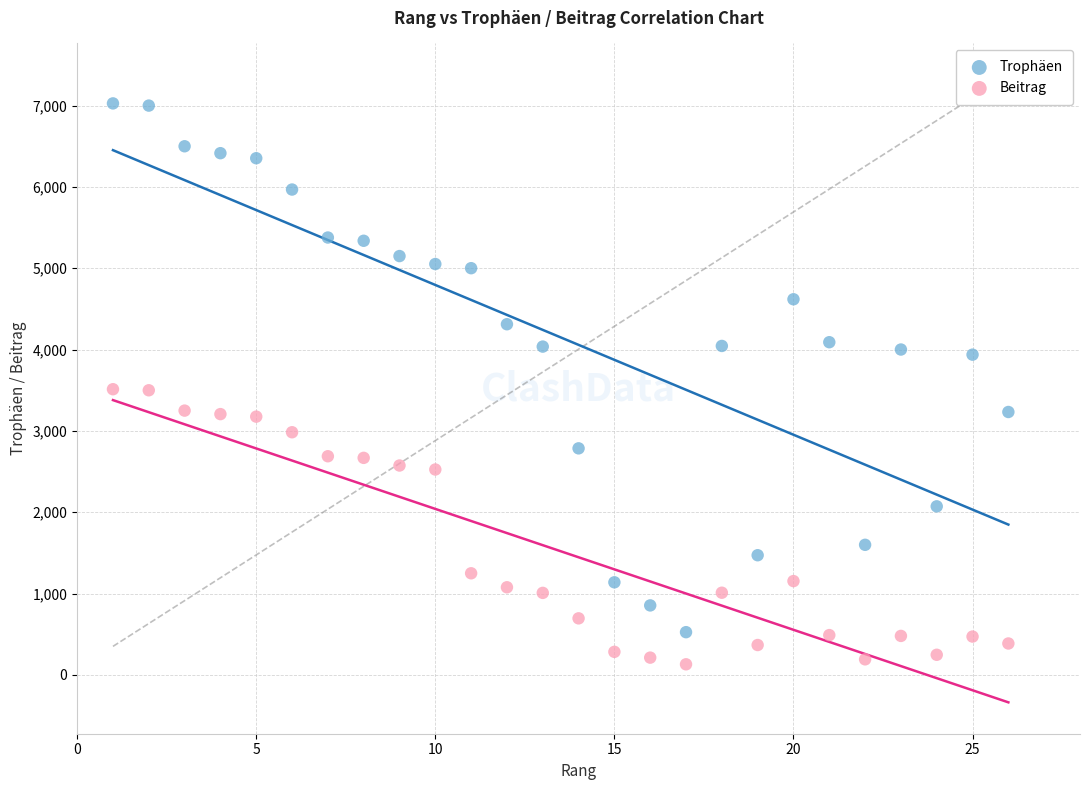

Which series reaches the maximum Y coordinate?

Trophäen